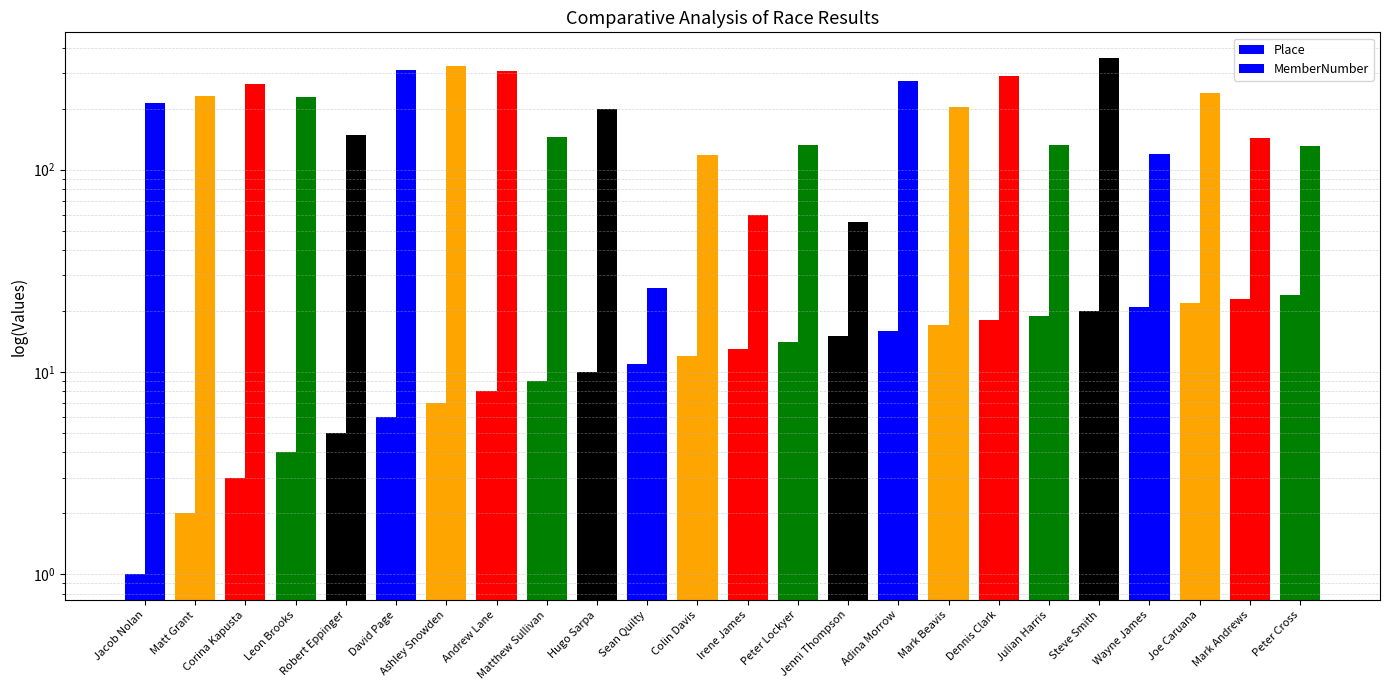

Reading left to right, transcribe all the data shown in this chart.

Place: Jacob Nolan=1	Matt Grant=2	Corina Kapusta=3	Leon Brooks=4	Robert Eppinger=5	David Page=6	Ashley Snowden=7	Andrew Lane=8	Matthew Sullivan=9	Hugo Sarpa=10	Sean Quilty=11	Colin Davis=12	Irene James=13	Peter Lockyer=14	Jenni Thompson=15	Adina Morrow=16	Mark Beavis=17	Dennis Clark=18	Julian Harris=19	Steve Smith=20	Wayne James=21	Joe Caruana=22	Mark Andrews=23	Peter Cross=24
MemberNumber: Jacob Nolan=214	Matt Grant=231	Corina Kapusta=265	Leon Brooks=230	Robert Eppinger=148	David Page=310	Ashley Snowden=327	Andrew Lane=308	Matthew Sullivan=145	Hugo Sarpa=200	Sean Quilty=26	Colin Davis=118	Irene James=60	Peter Lockyer=133	Jenni Thompson=55	Adina Morrow=273	Mark Beavis=204	Dennis Clark=289	Julian Harris=132	Steve Smith=356	Wayne James=119	Joe Caruana=239	Mark Andrews=144	Peter Cross=131